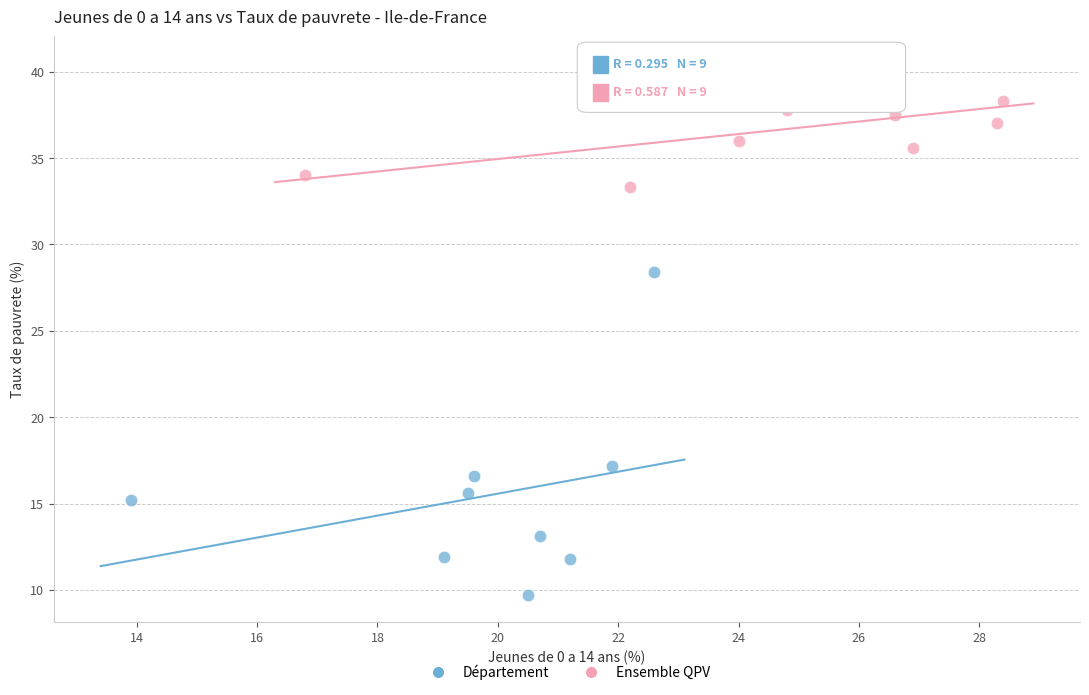

Which series has the largest Y range (max minus min)?

Département